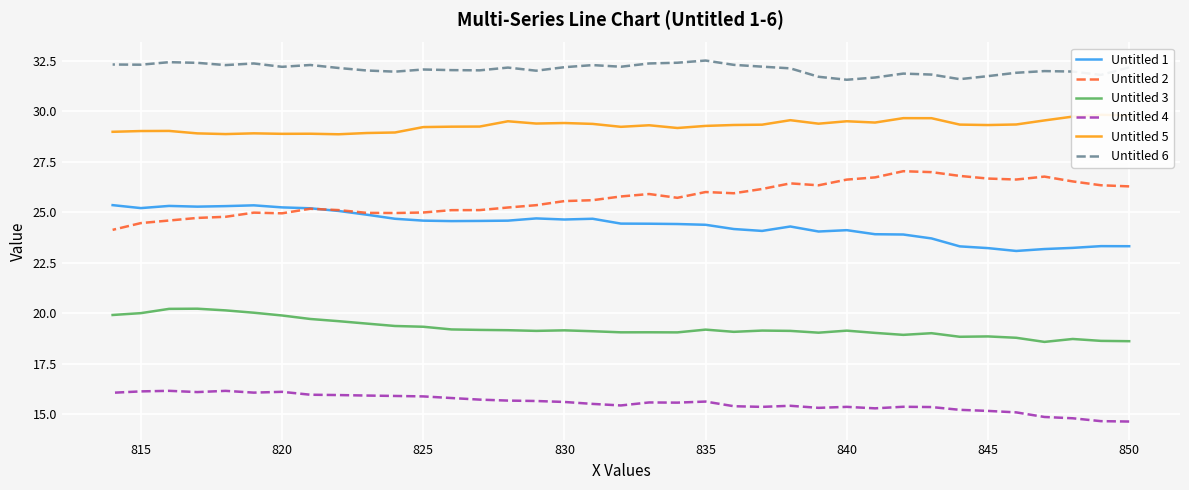

What is the maximum value for Untitled 3?

20.2